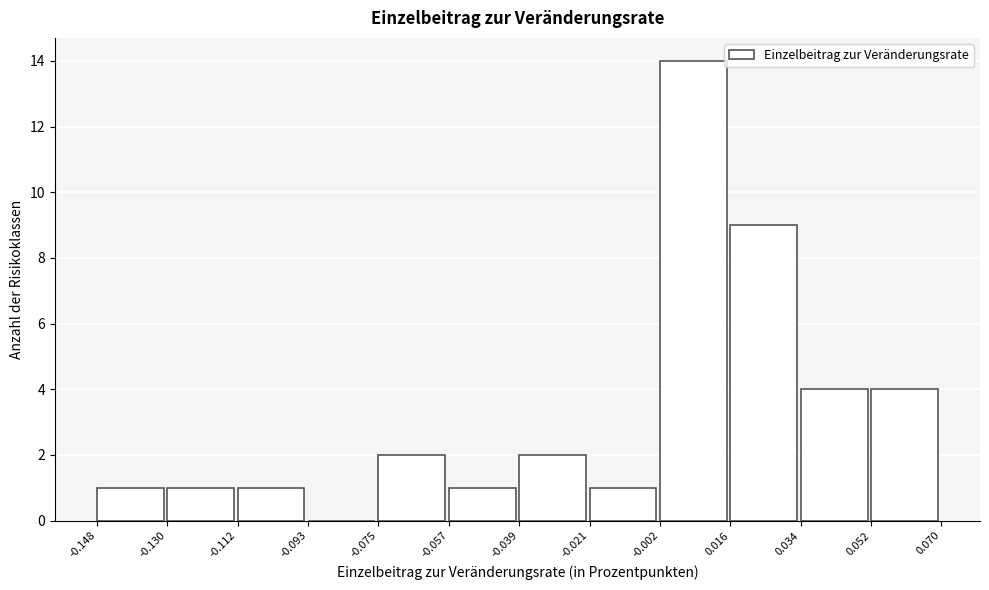

Reading left to right, list every bar in this chart as the range it spans on the x-axis followed by its height. The values are not printed on the chart, so give them approximately, as read against the axis.

-0.148 to -0.130: 1
-0.130 to -0.112: 1
-0.112 to -0.093: 1
-0.093 to -0.075: 0
-0.075 to -0.057: 2
-0.057 to -0.039: 1
-0.039 to -0.021: 2
-0.021 to -0.002: 1
-0.002 to 0.016: 14
0.016 to 0.034: 9
0.034 to 0.052: 4
0.052 to 0.070: 4